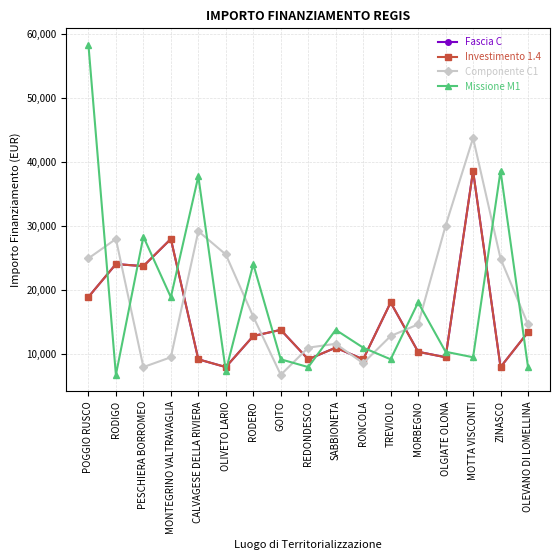

Does the chart have visible grid lines?

Yes